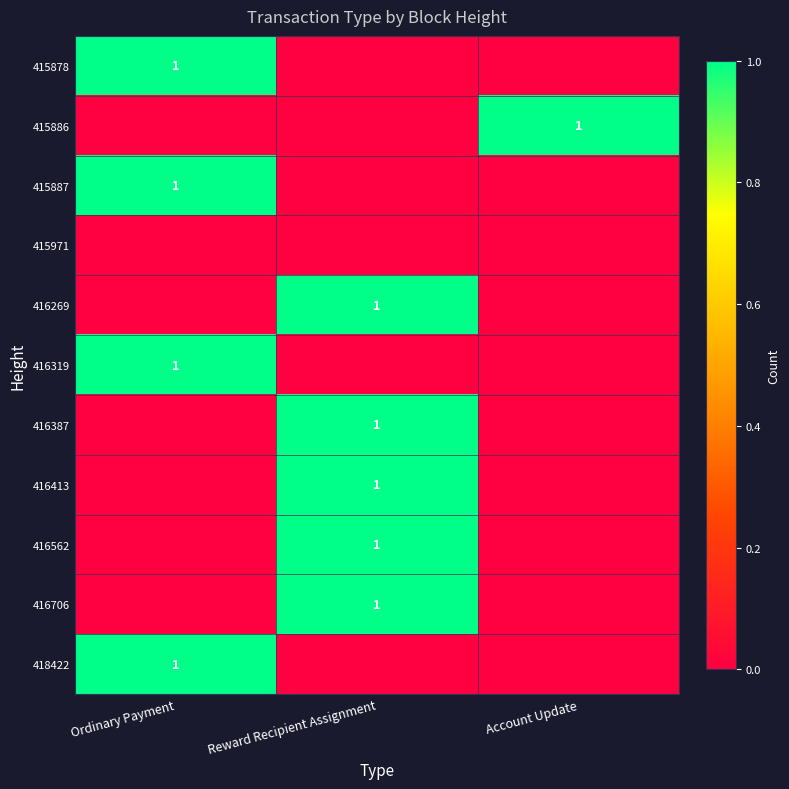

True or false: 416706 has a value of 1 at Reward Recipient Assignment.

True